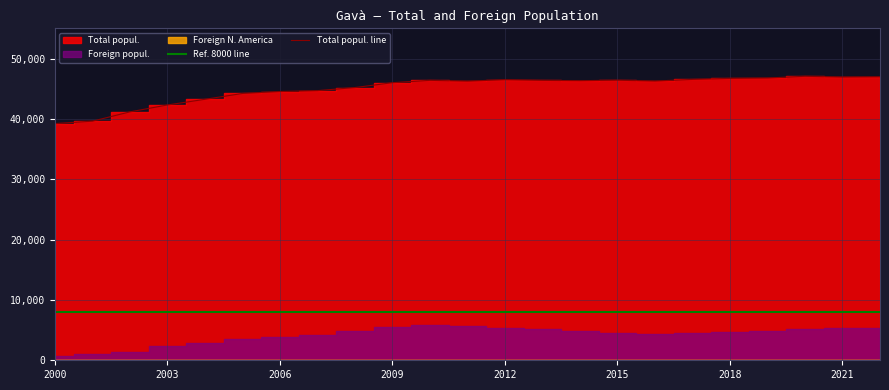

What is the average value of the Total popul. line series?

45027